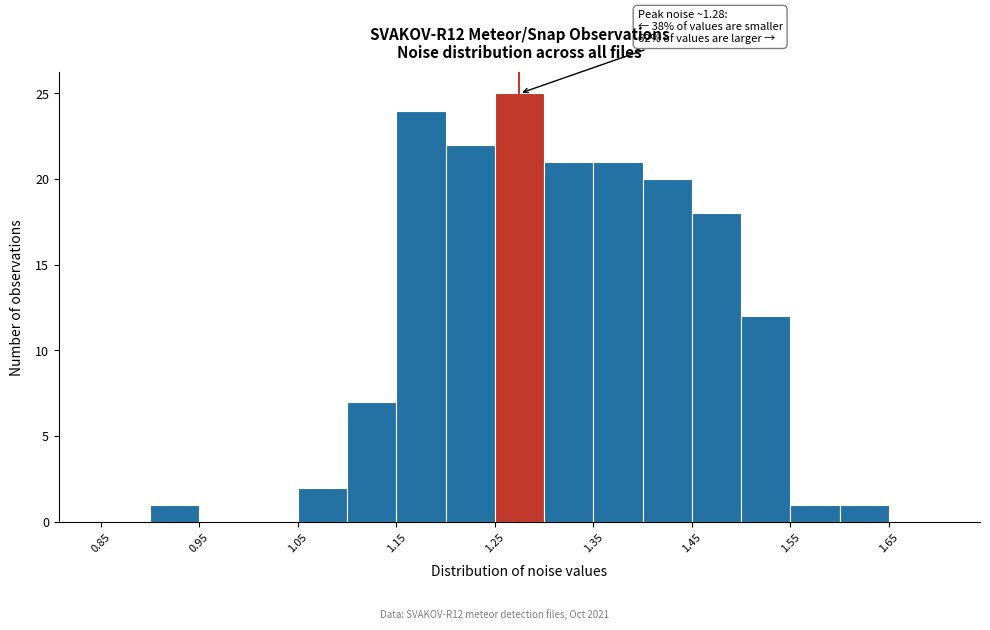

Over which range of the x-axis is the bar tallest?

1.25 to 1.30